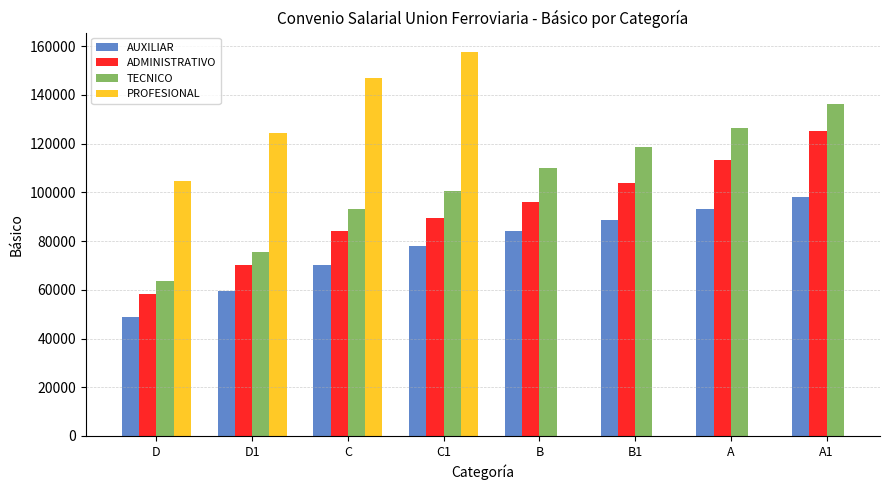

How many bars are there in each group?

4